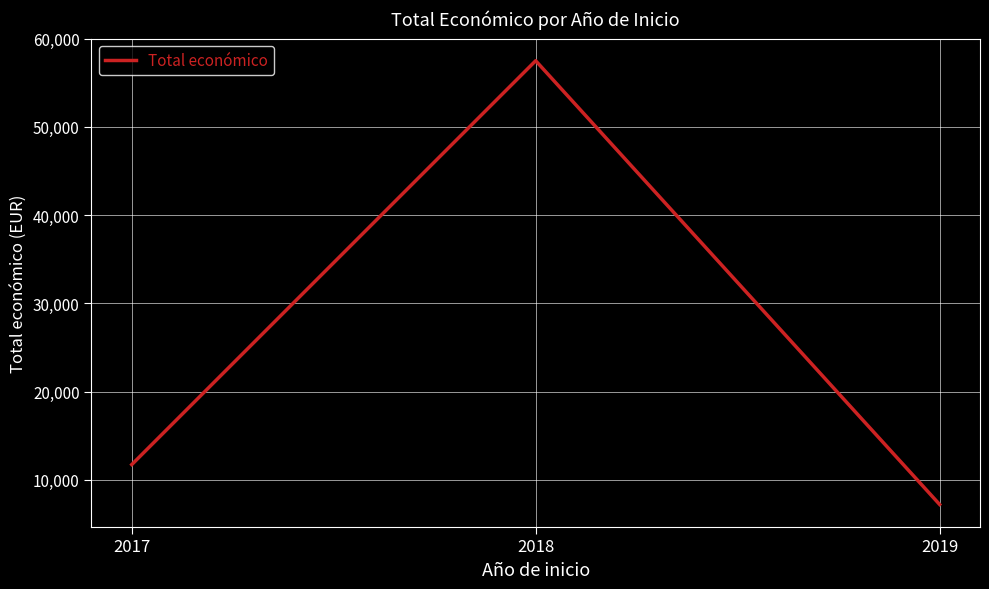

Rank the categories by value from lowest to highest.

2019, 2017, 2018